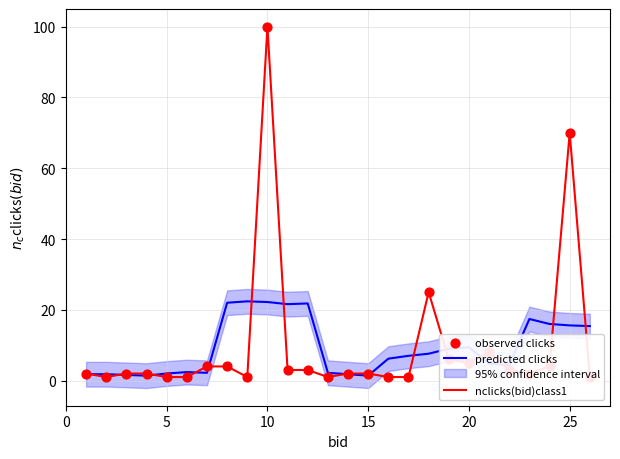

Which series has the largest total across all categories?

nclicks(bid)class1